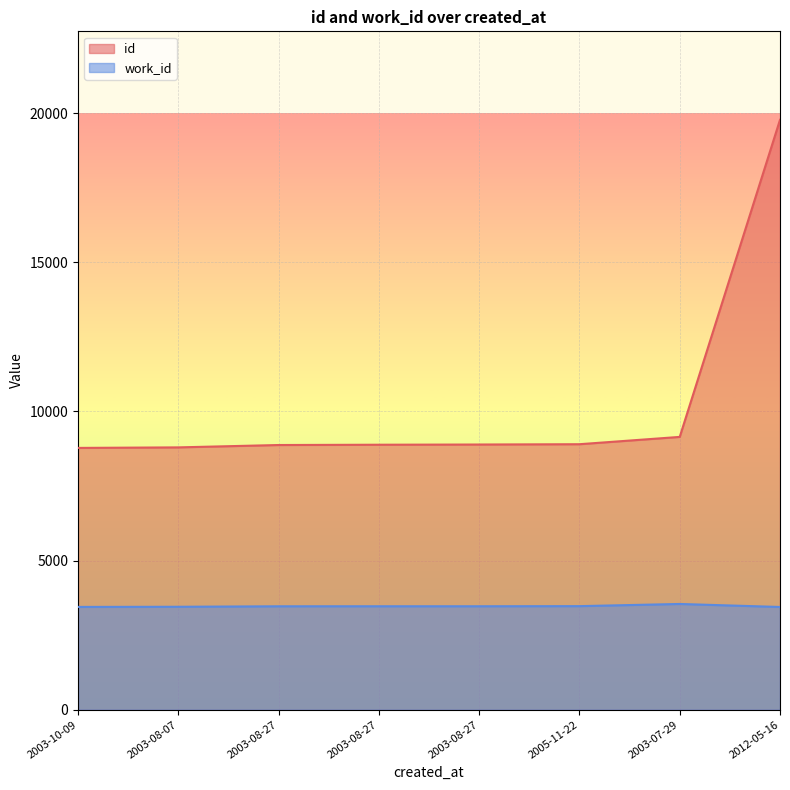

True or false: id and work_id cross at least once.

False